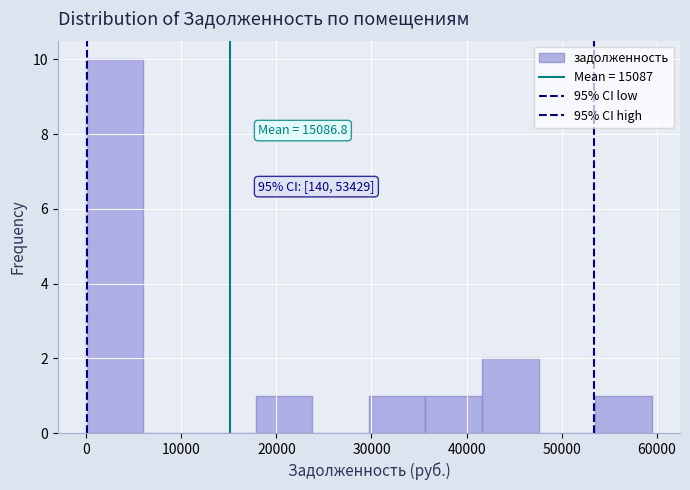

Over which range of the x-axis is the bar tallest?

0 to 6000